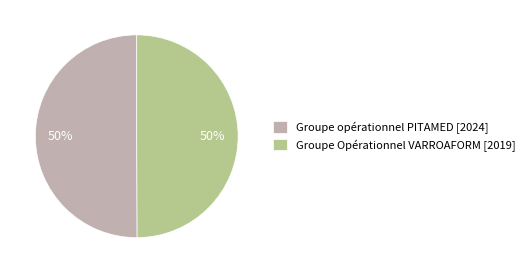

To the nearest percent, what is the average slice percentage?

50%